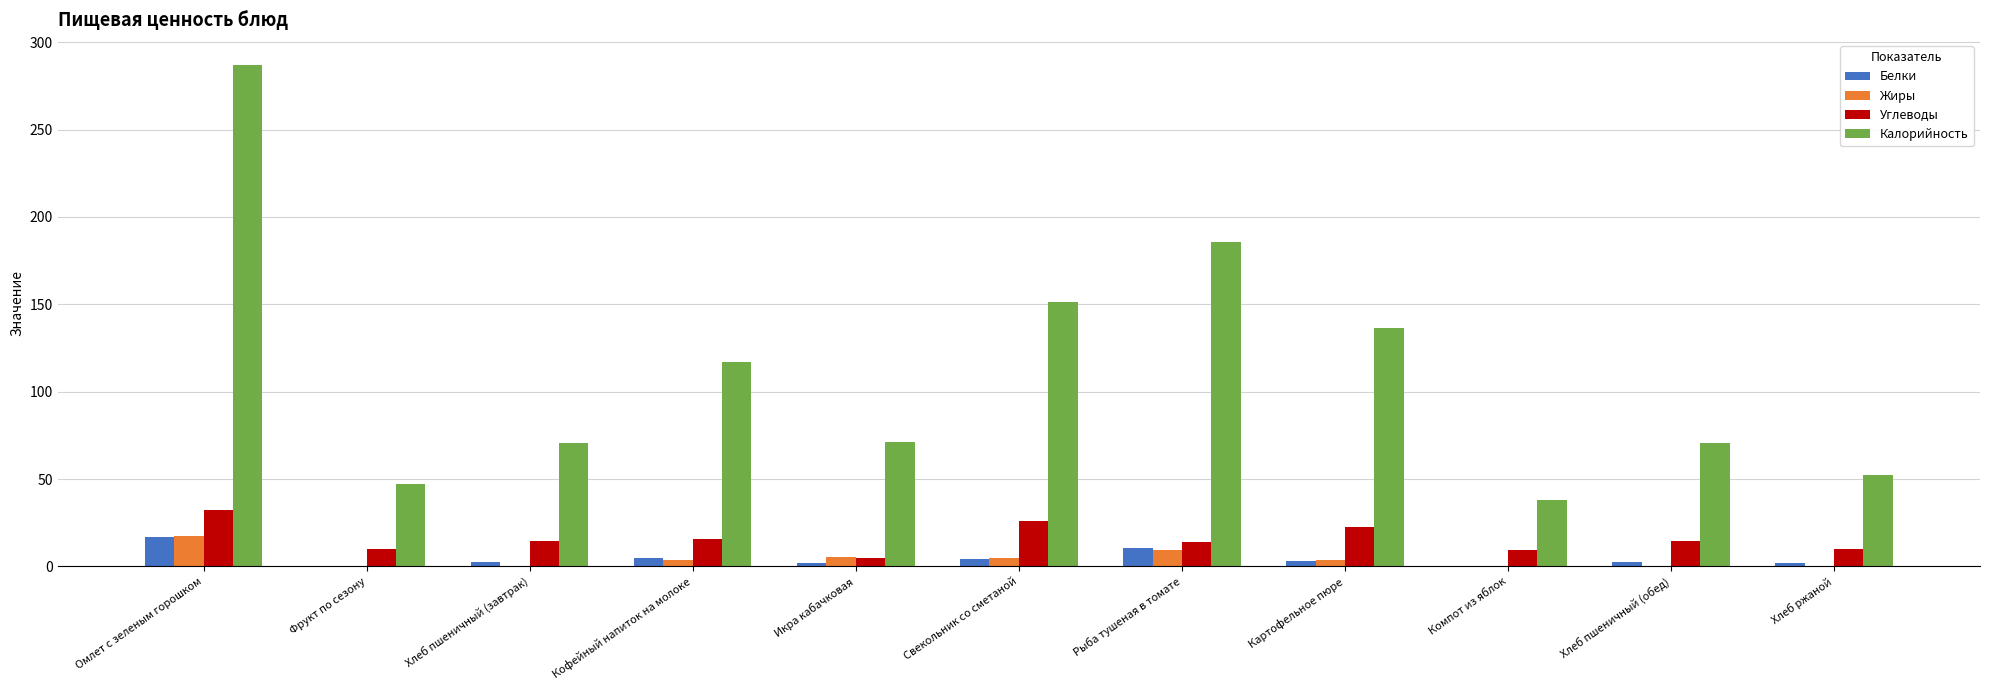

Is it true that Углеводы equals 32.5 at Омлет с зеленым горошком?

True